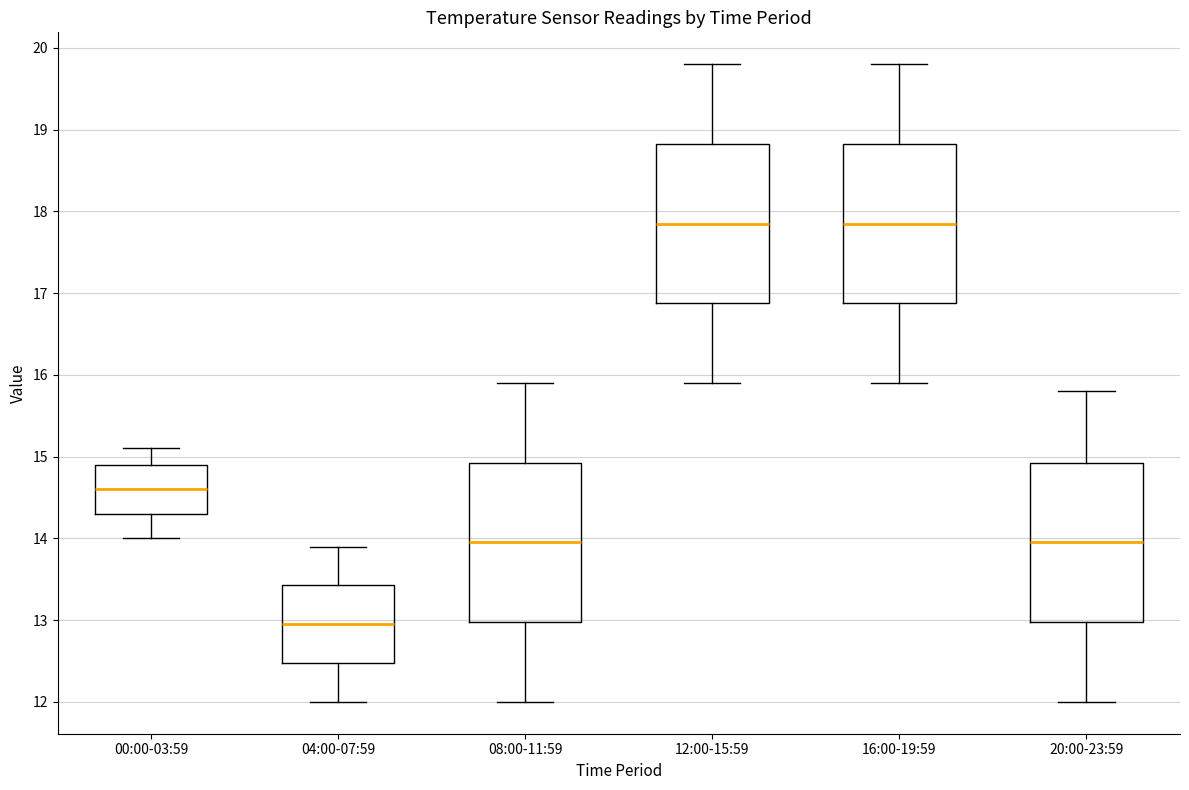

Reading left to right, read every box against the y-axis: the position of its median line, the range the box covers, and the ends of its whiskers. The values are not printed on the chart, so give them approximately, as read against the axis.

00:00-03:59: median 14.6, box 14.3 to 14.9, whiskers 14.0 to 15.1
04:00-07:59: median 13.0, box 12.5 to 13.4, whiskers 12.0 to 13.9
08:00-11:59: median 14.0, box 13.0 to 14.9, whiskers 12.0 to 15.9
12:00-15:59: median 17.9, box 16.9 to 18.8, whiskers 15.9 to 19.8
16:00-19:59: median 17.9, box 16.9 to 18.8, whiskers 15.9 to 19.8
20:00-23:59: median 14.0, box 13.0 to 14.9, whiskers 12.0 to 15.8